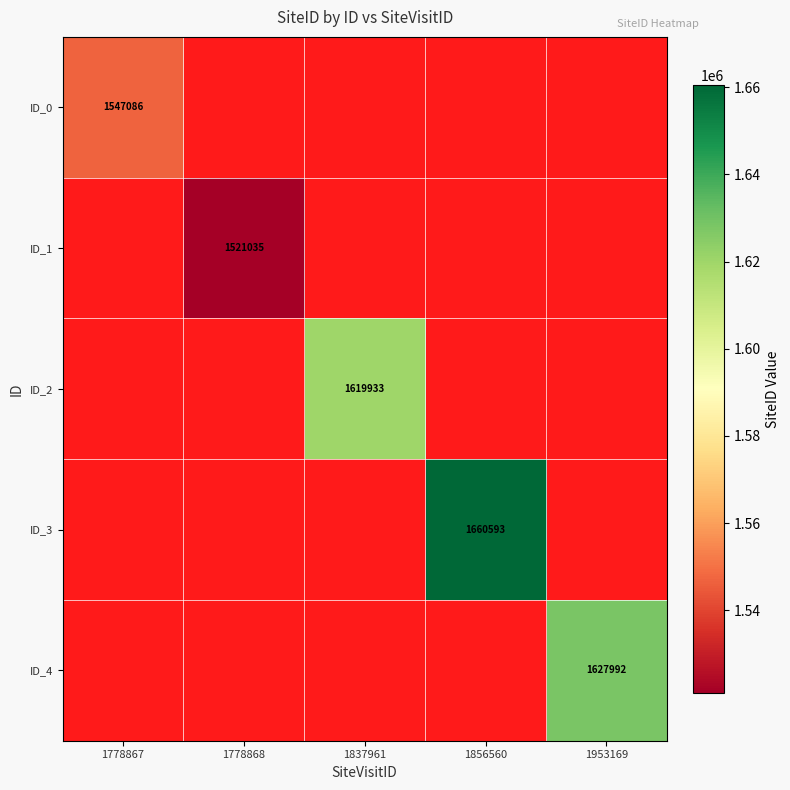

What is the greatest value displayed?

1660593.0